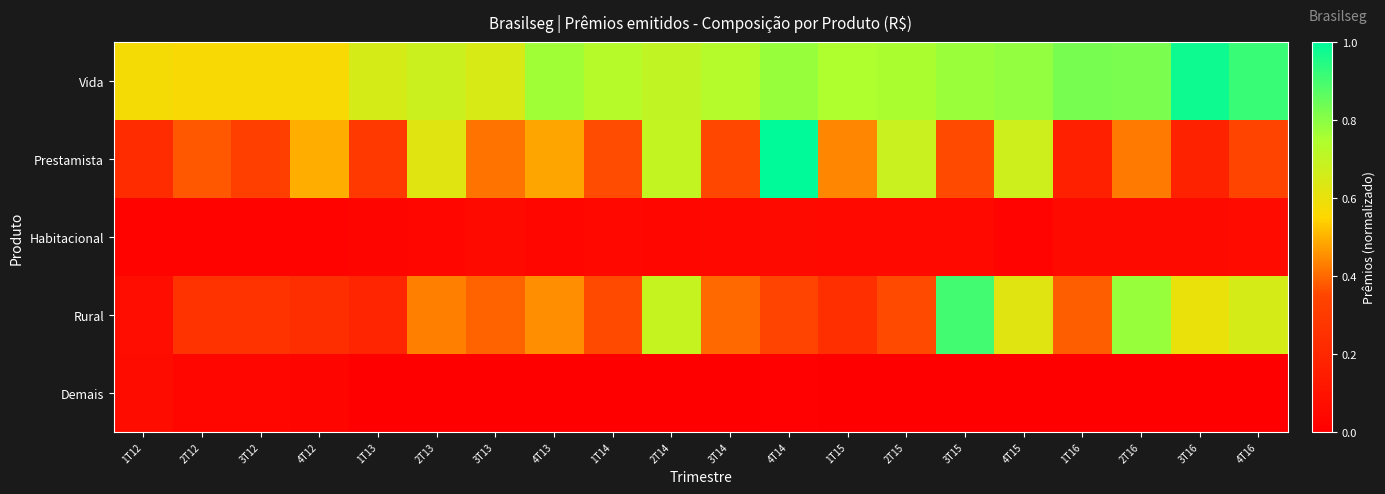

Reading left to right, list all the values displayed in this chart.

Vida: 1T12=0.6	2T12=0.6	3T12=0.6	4T12=0.6	1T13=0.6	2T13=0.7	3T13=0.6	4T13=0.8	1T14=0.7	2T14=0.7	3T14=0.7	4T14=0.8	1T15=0.7	2T15=0.8	3T15=0.8	4T15=0.8	1T16=0.8	2T16=0.8	3T16=1.0	4T16=0.9
Prestamista: 1T12=0.2	2T12=0.4	3T12=0.3	4T12=0.5	1T13=0.3	2T13=0.6	3T13=0.4	4T13=0.5	1T14=0.4	2T14=0.7	3T14=0.4	4T14=1.0	1T15=0.4	2T15=0.7	3T15=0.4	4T15=0.7	1T16=0.2	2T16=0.4	3T16=0.2	4T16=0.3
Habitacional: 1T12=0.0	2T12=0.0	3T12=0.0	4T12=0.0	1T13=0.0	2T13=0.0	3T13=0.1	4T13=0.0	1T14=0.0	2T14=0.0	3T14=0.0	4T14=0.1	1T15=0.0	2T15=0.0	3T15=0.0	4T15=0.0	1T16=0.1	2T16=0.1	3T16=0.1	4T16=0.1
Rural: 1T12=0.1	2T12=0.3	3T12=0.3	4T12=0.2	1T13=0.2	2T13=0.4	3T13=0.4	4T13=0.5	1T14=0.4	2T14=0.7	3T14=0.4	4T14=0.3	1T15=0.2	2T15=0.4	3T15=0.9	4T15=0.6	1T16=0.4	2T16=0.8	3T16=0.6	4T16=0.7
Demais: 1T12=0.1	2T12=0.0	3T12=0.0	4T12=0.0	1T13=0.0	2T13=0.0	3T13=0.0	4T13=0.0	1T14=0.0	2T14=0.0	3T14=0.0	4T14=0.0	1T15=0.0	2T15=0.0	3T15=0.0	4T15=0.0	1T16=0.0	2T16=0.0	3T16=0.0	4T16=0.0